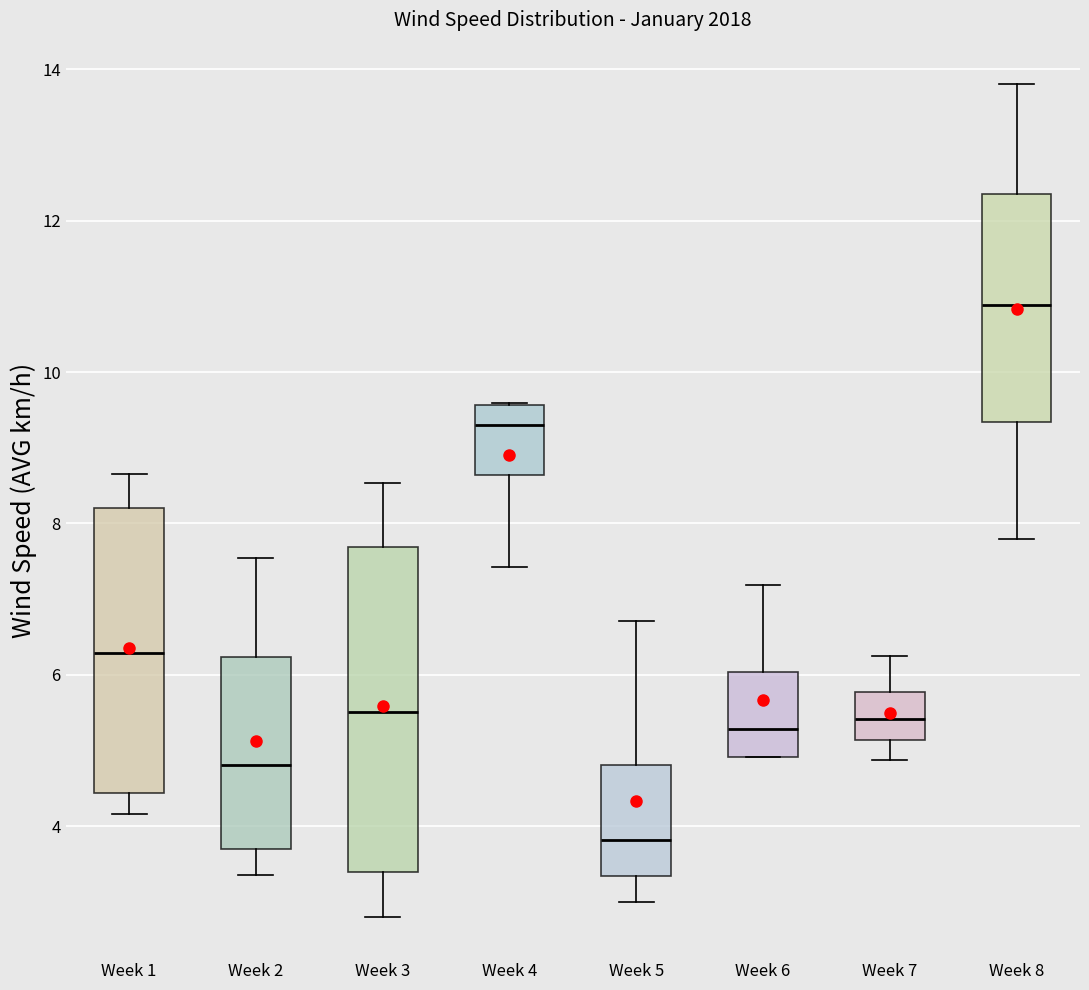

Reading left to right, transcribe this box plot: for each box, give where its median line is, the range the box spans, and where its two whiskers end, as read against the y-axis. The values are not printed on the chart, so give them approximately, as read against the axis.

Week 1: median 6.2, box 4.4 to 8.2, whiskers 4.2 to 8.6
Week 2: median 4.8, box 3.6 to 6.2, whiskers 3.4 to 7.6
Week 3: median 5.6, box 3.4 to 7.6, whiskers 2.8 to 8.6
Week 4: median 9.2, box 8.6 to 9.6, whiskers 7.4 to 9.6
Week 5: median 3.8, box 3.4 to 4.8, whiskers 3.0 to 6.8
Week 6: median 5.2, box 5.0 to 6.0, whiskers 5.0 to 7.2
Week 7: median 5.4, box 5.2 to 5.8, whiskers 4.8 to 6.2
Week 8: median 10.8, box 9.4 to 12.4, whiskers 7.8 to 13.8